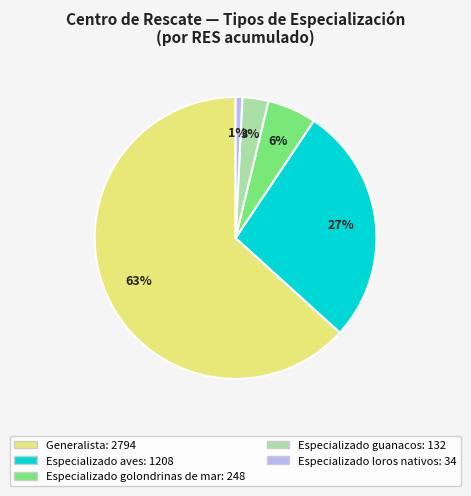

To the nearest percent, what is the average slice percentage?

20%